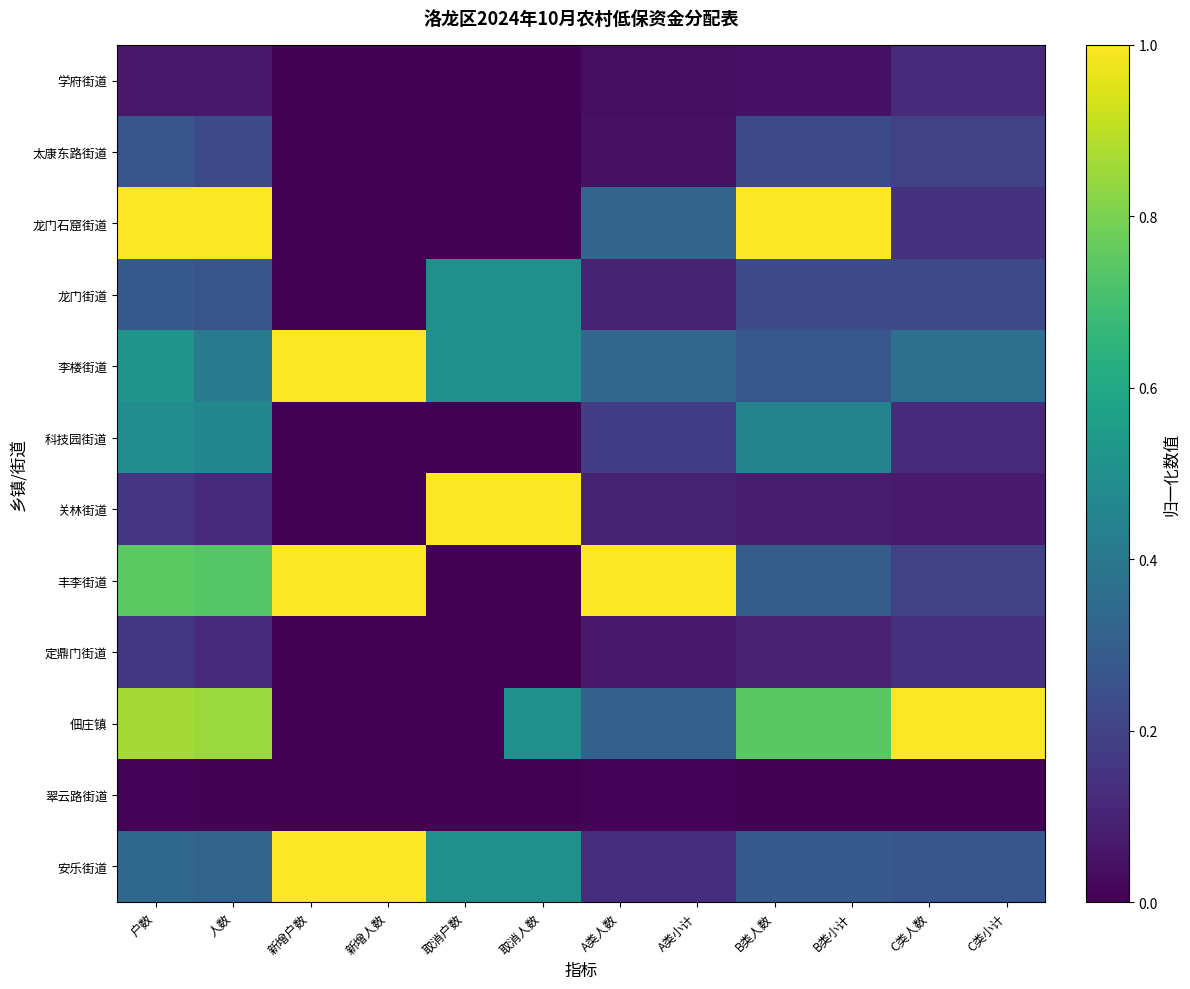

At how many categories does at least one series exceed 0?

12